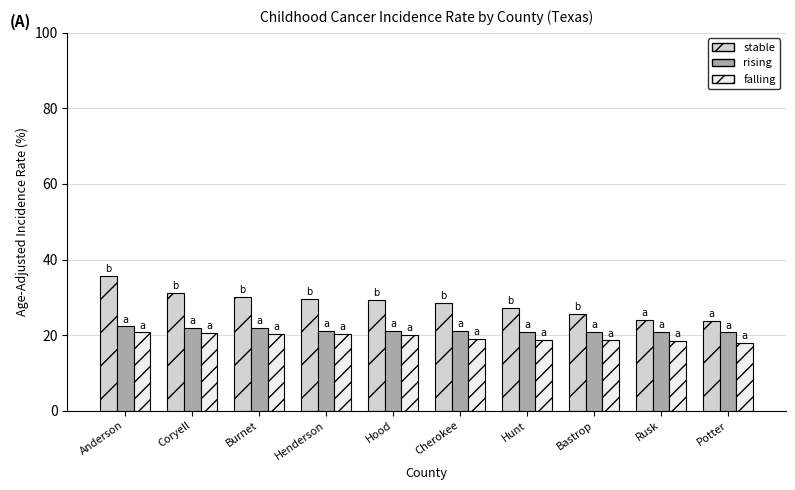

List the series in order of their overall mean, lowest first.

falling, rising, stable